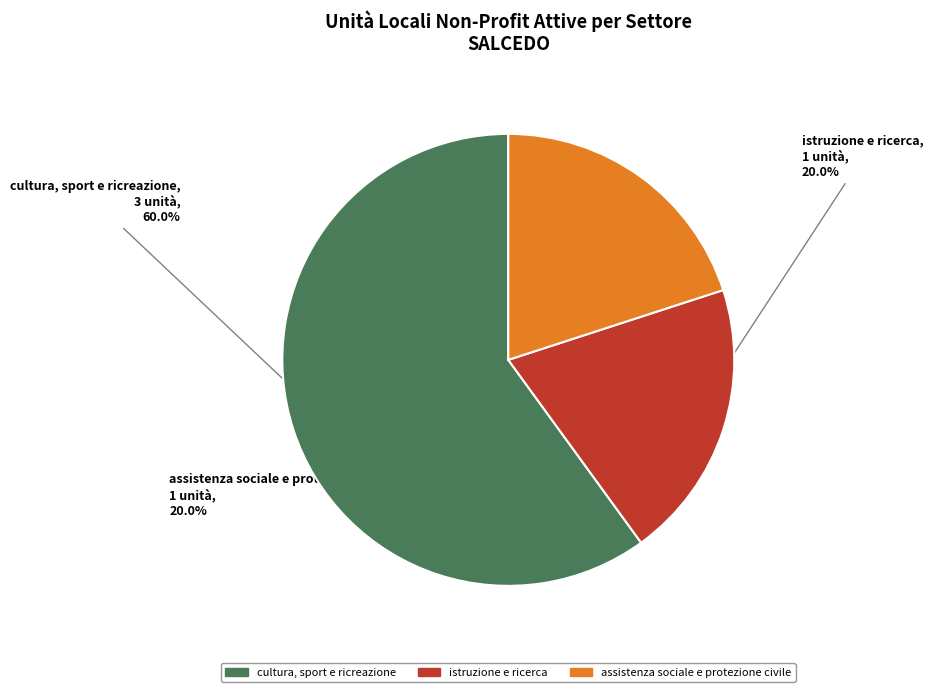

What is the ratio of the value at cultura, sport e ricreazione to the value at assistenza sociale e protezione civile?

3.0